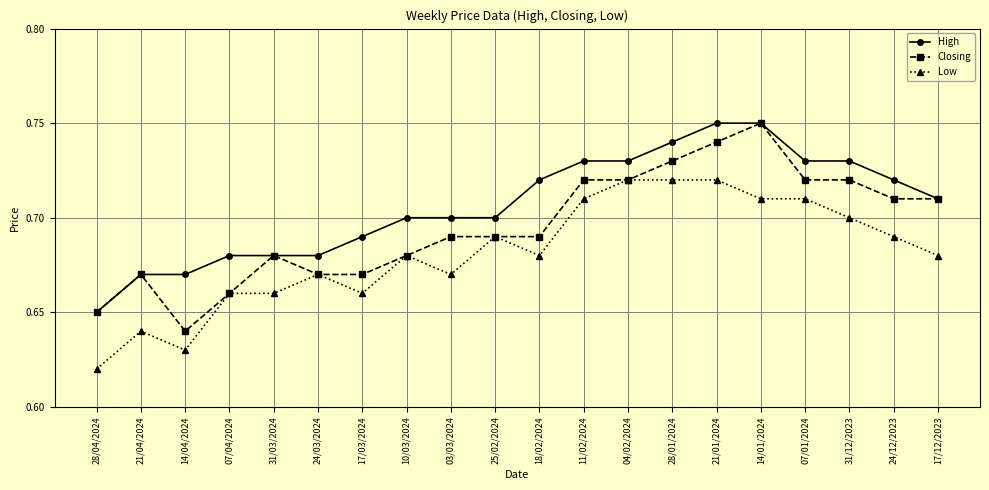

Which series has the largest total across all categories?

High